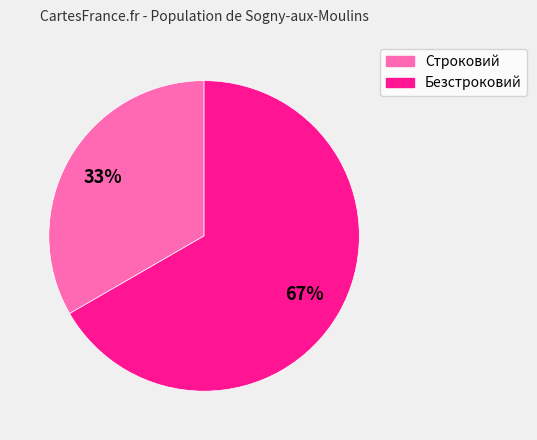

Is the sum of Строковий and Безстроковий greater than half?

Yes